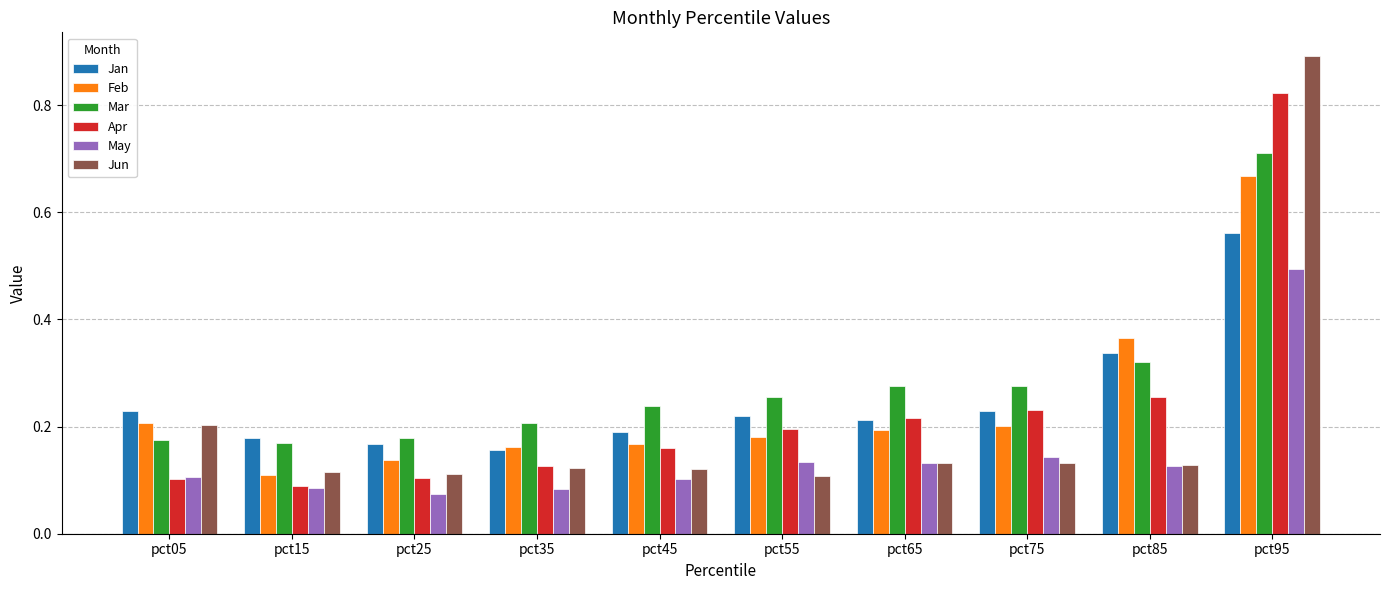

The value of Jun at pct15 is 0.1. True or false?

True